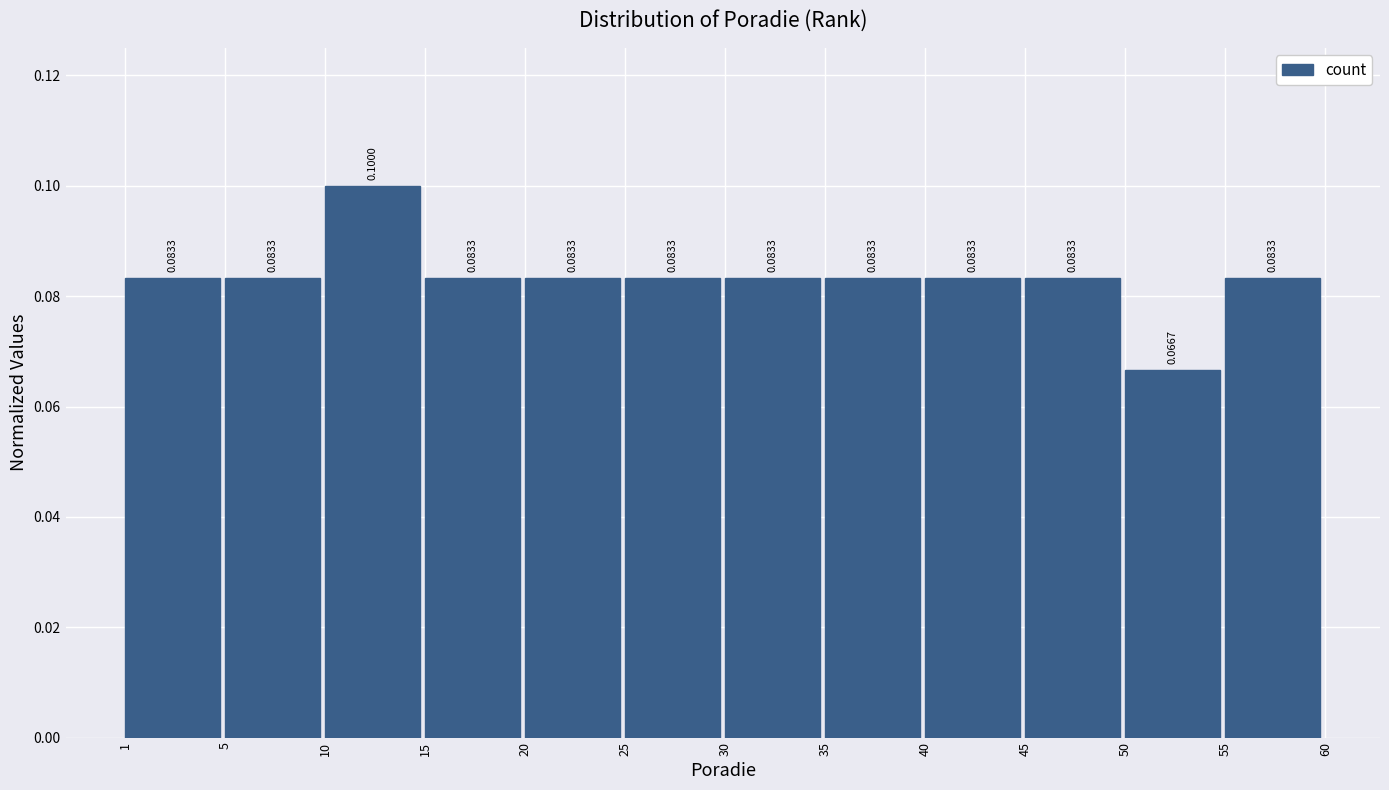

What is the sum of all values?

1.0